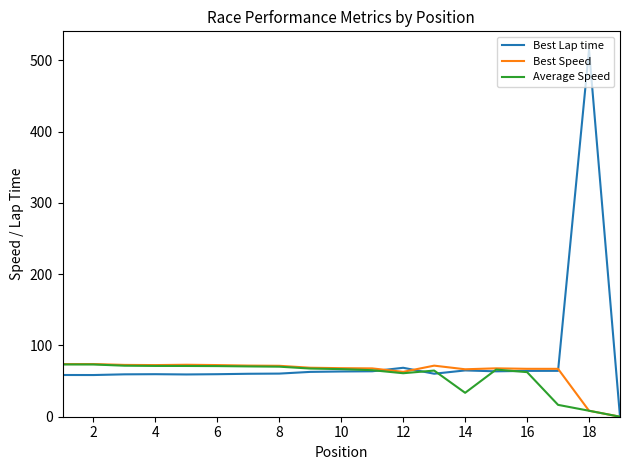

What is the maximum value shown in the chart?

514.8